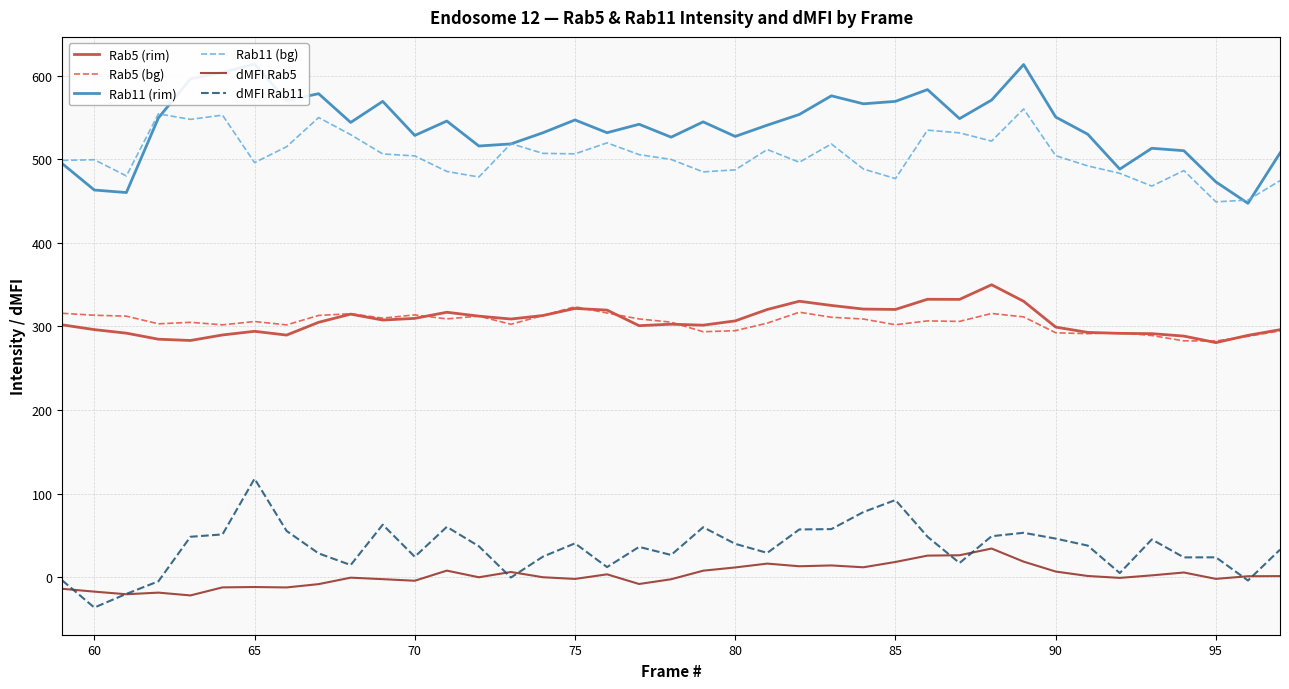

True or false: Rab11 (bg) and dMFI Rab5 intersect in this chart.

False